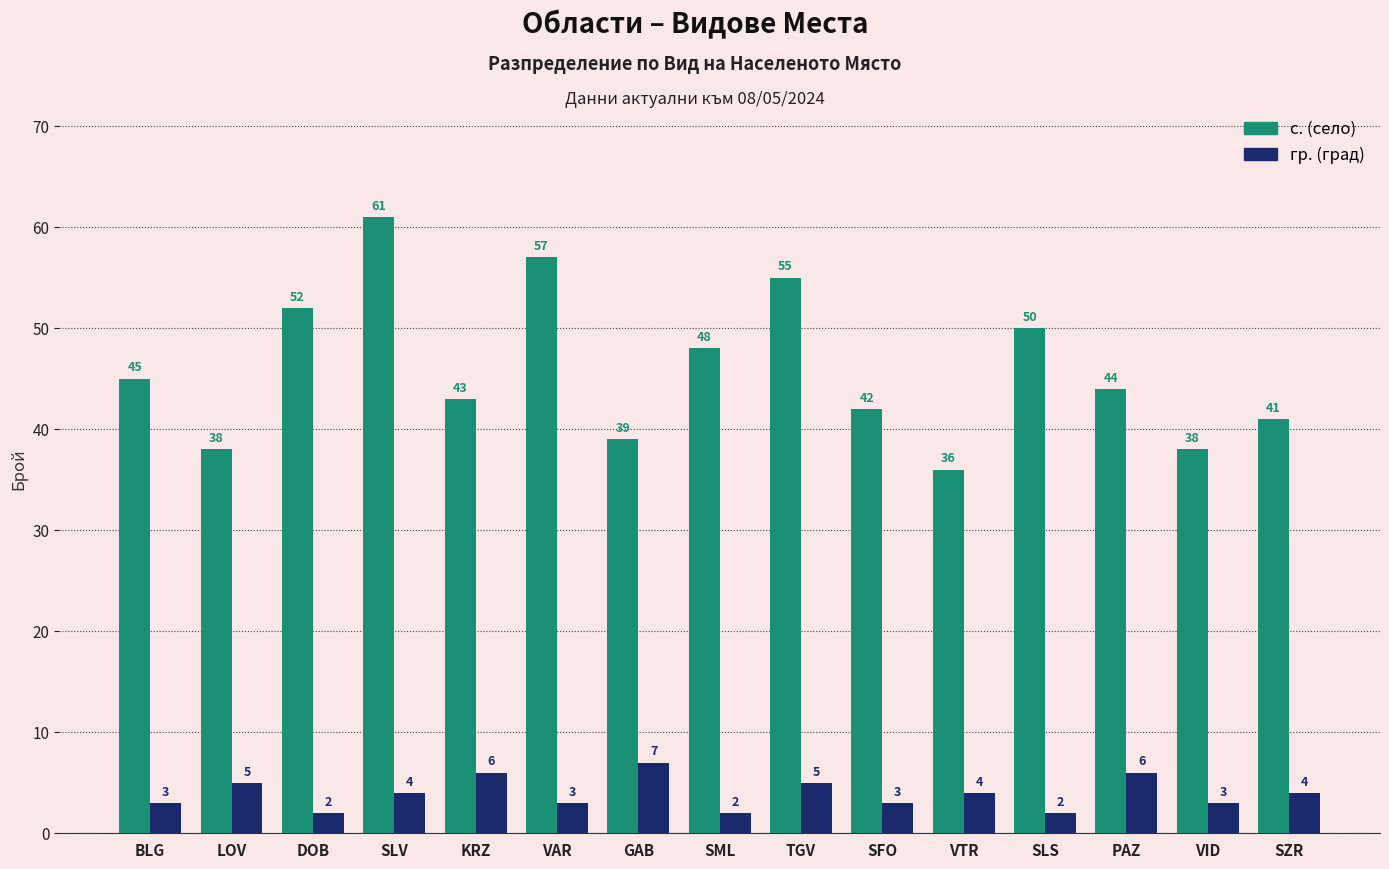

What is the sum of the с. (село) values at VTR and SZR?

77